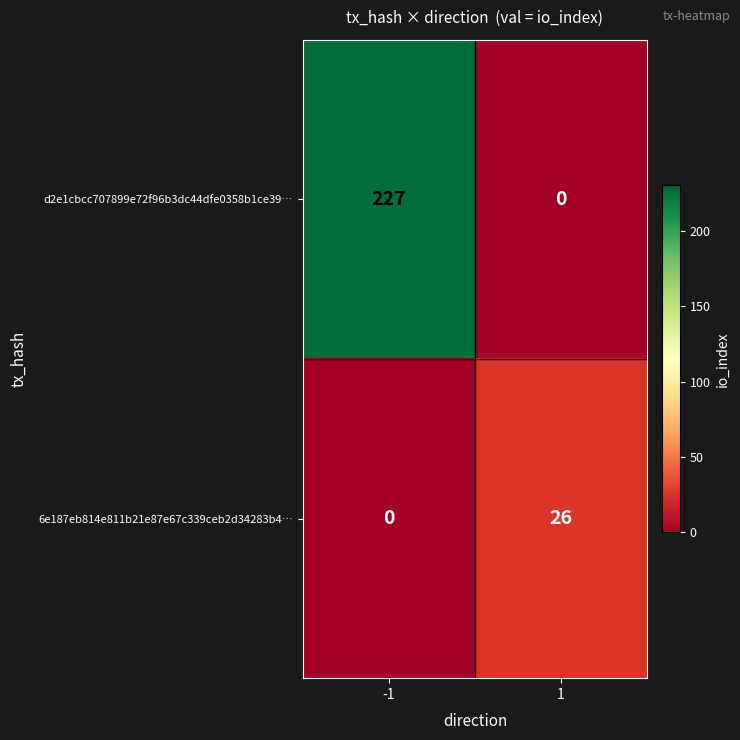

Count the number of categories in the chart.

2